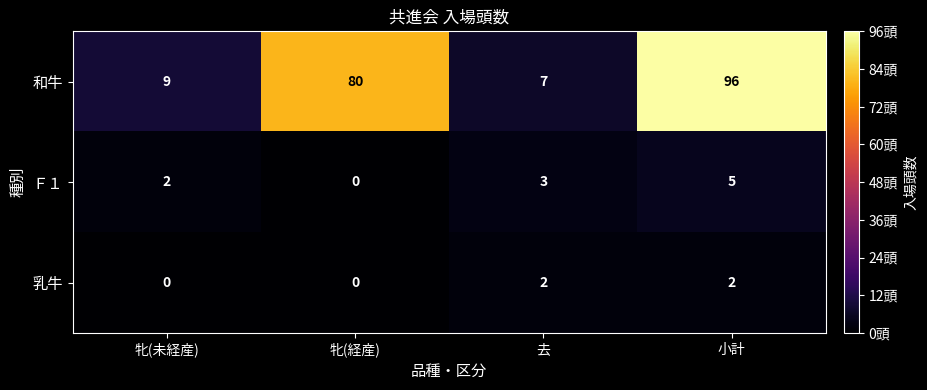

Which series changed the most between 牝(経産) and 去?

和牛